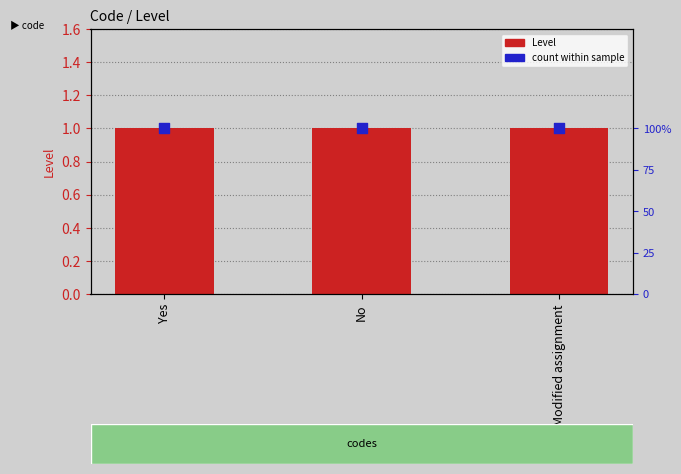

Which series contains the lowest Y value?

Level